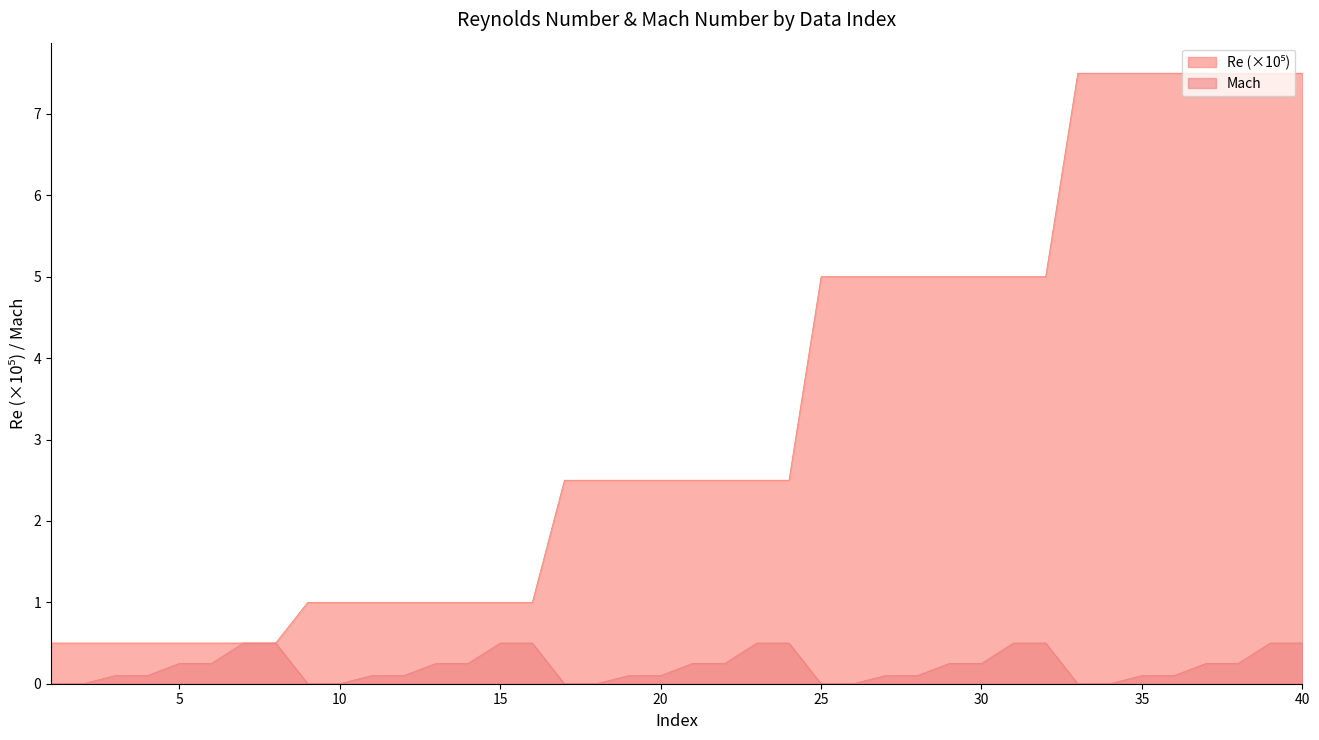

The Mach series shows 0.1 at 35. True or false?

True